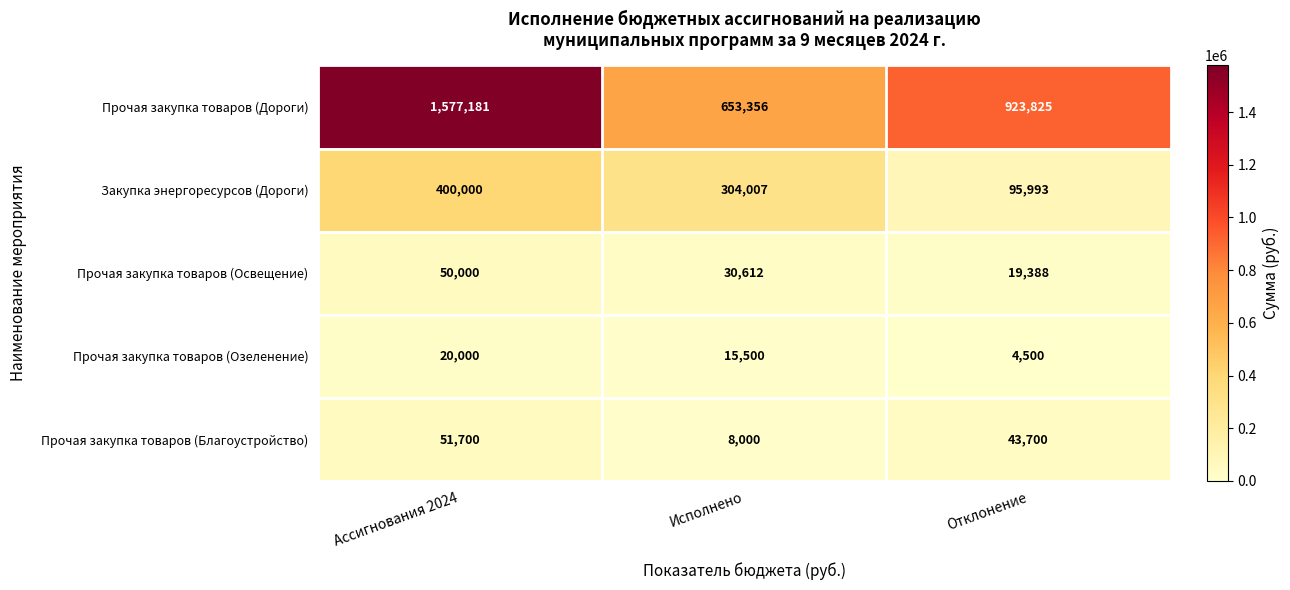

What is the difference between the second highest and minimum values in the Прочая закупка товаров (Дороги) series?

270469